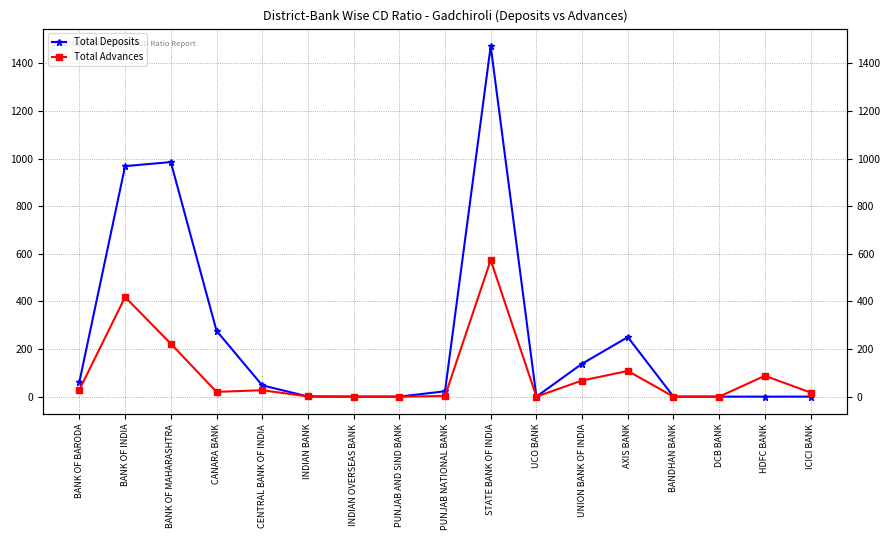

The value of Total Advances at BANK OF BARODA is 38.0. True or false?

False